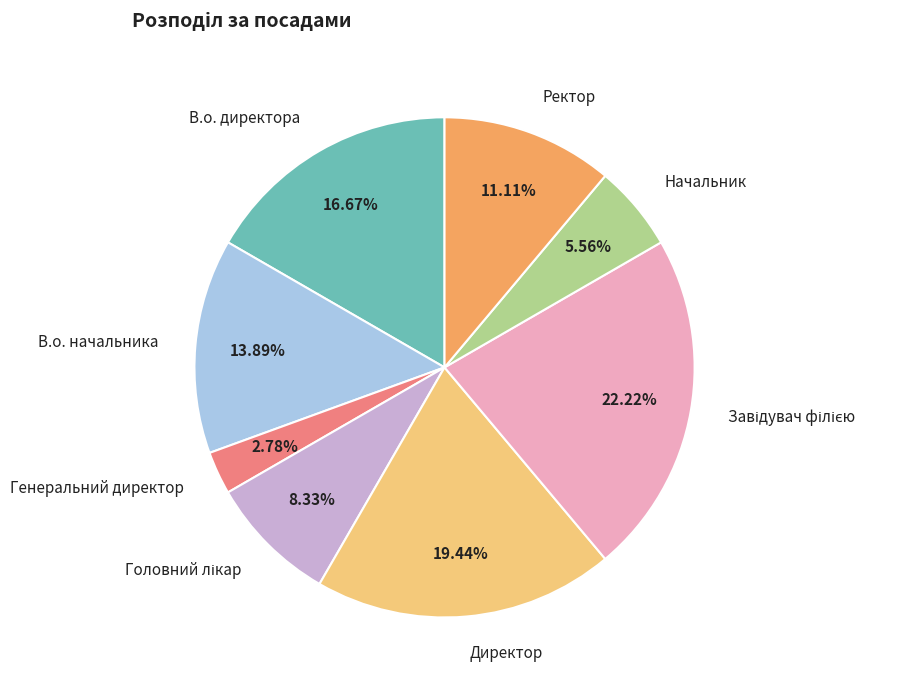

The Генеральний директор slice represents 3% of the pie. True or false?

True